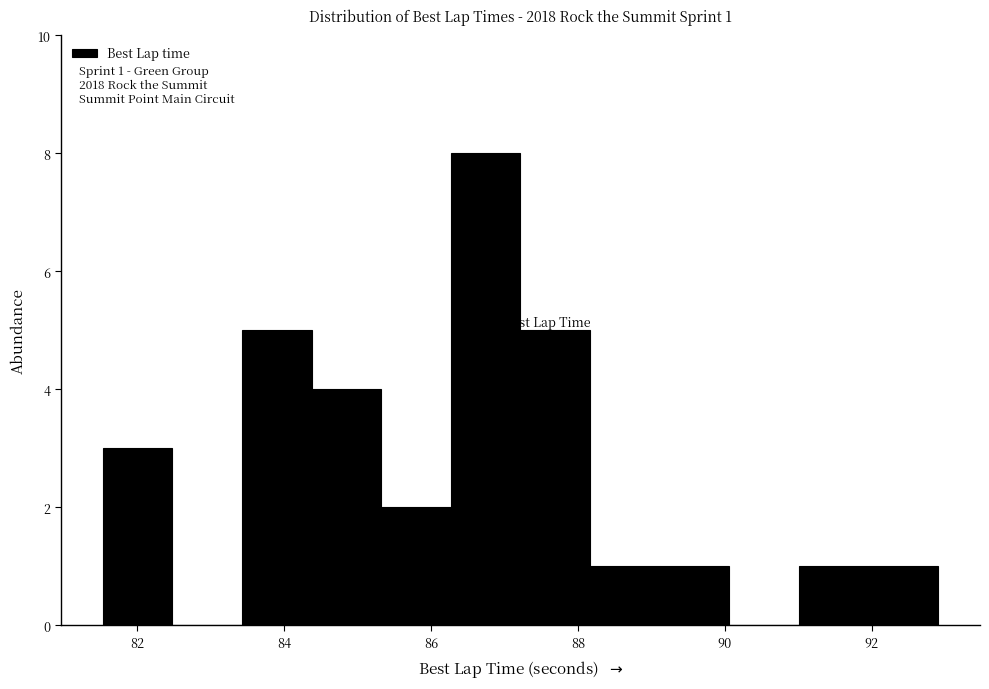

Over which range of the x-axis is the bar tallest?

86.2 to 87.2